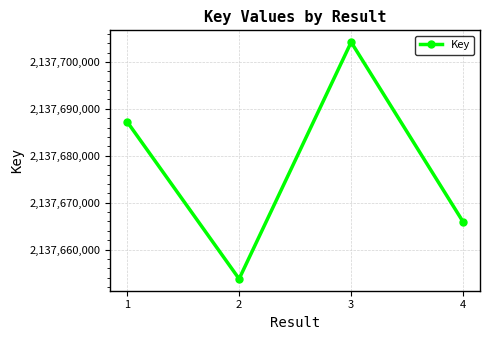

Reading left to right, list all the values displayed in this chart.

1=2137687268	2=2137653767	3=2137704213	4=2137665887